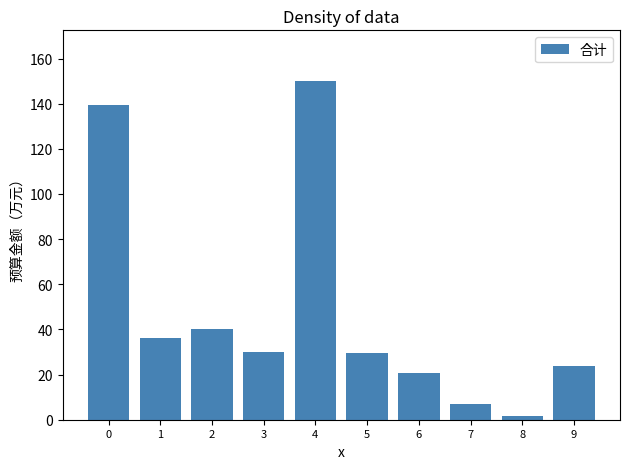

Which label corresponds to the largest value in the chart?

4